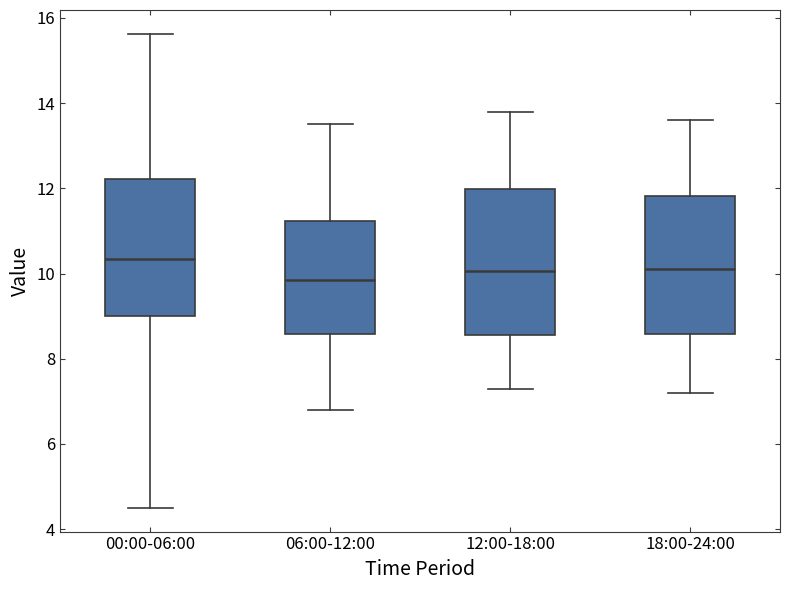

Where does the upper whisker of the box for 12:00-18:00 end on the y-axis? The values are not printed on the chart, so give them approximately, as read against the axis.

13.8